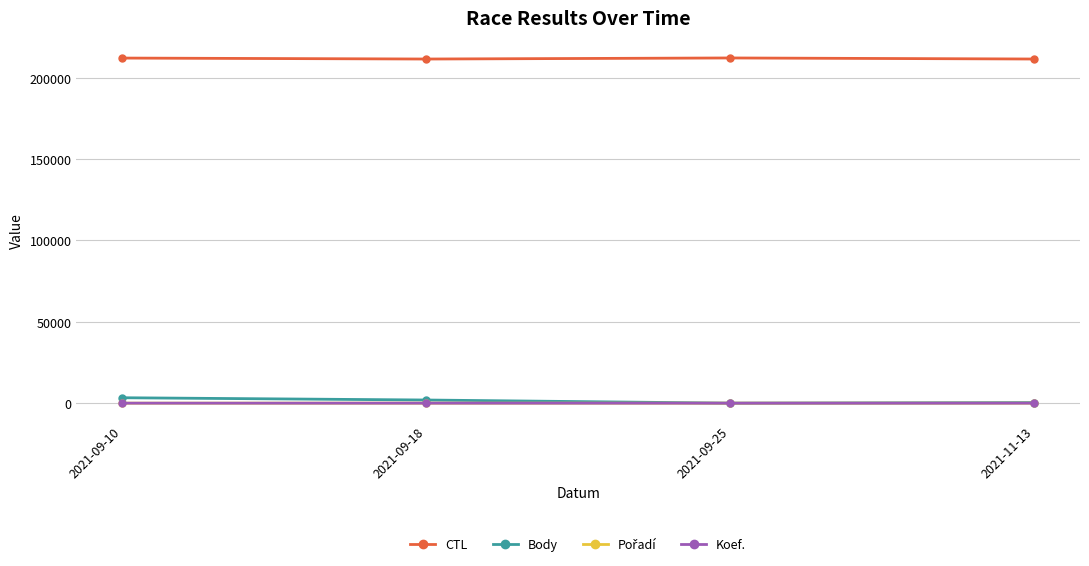

At how many categories does at least one series exceed 153943?

4